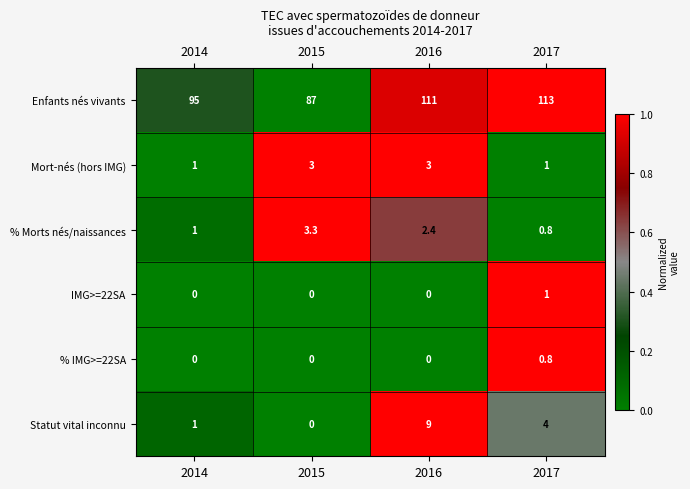

Which series has the largest range (max minus min)?

Enfants nés vivants